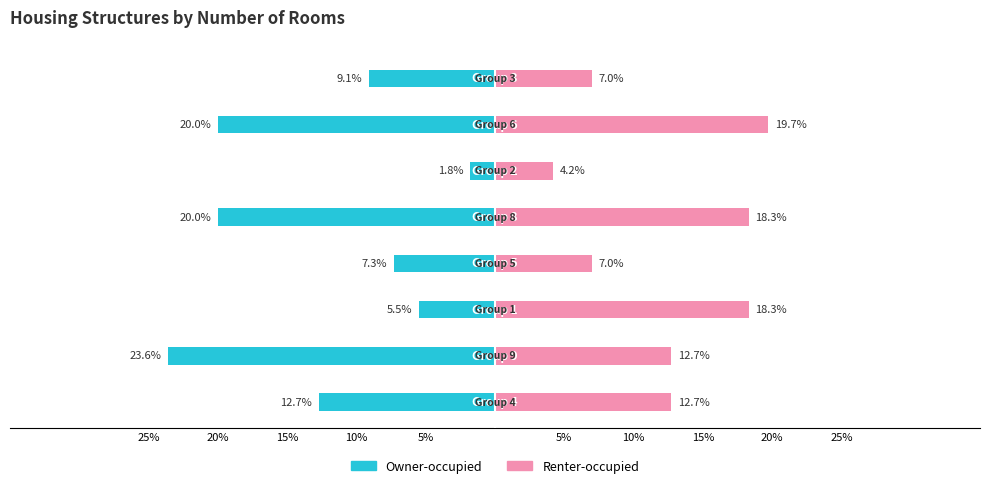

Count the number of data series in this chart.

2